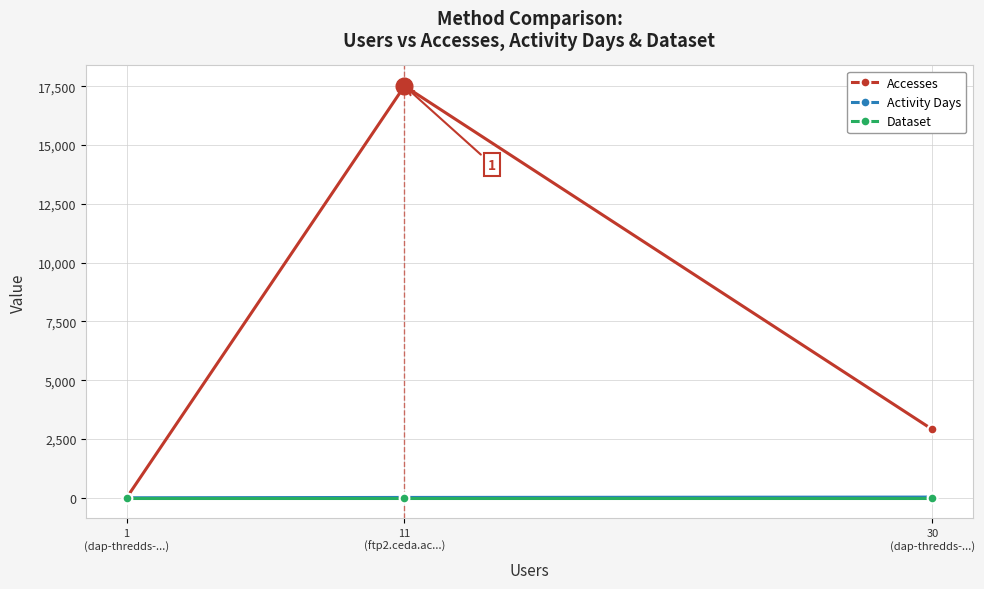

Which series changed the most between 11
(ftp2.ceda.ac...) and 1
(dap-thredds-...)?

Accesses